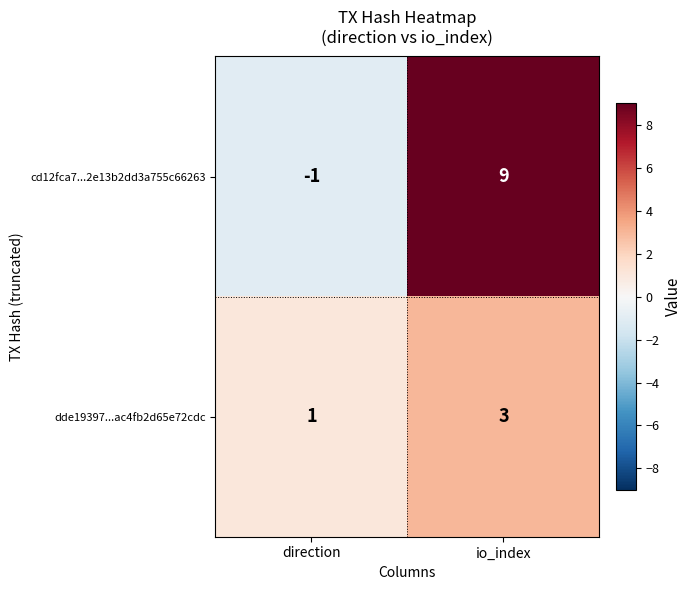

Reading left to right, list all the values displayed in this chart.

cd12fca7...2e13b2dd3a755c66263: -1	9
dde19397...ac4fb2d65e72cdc: 1	3